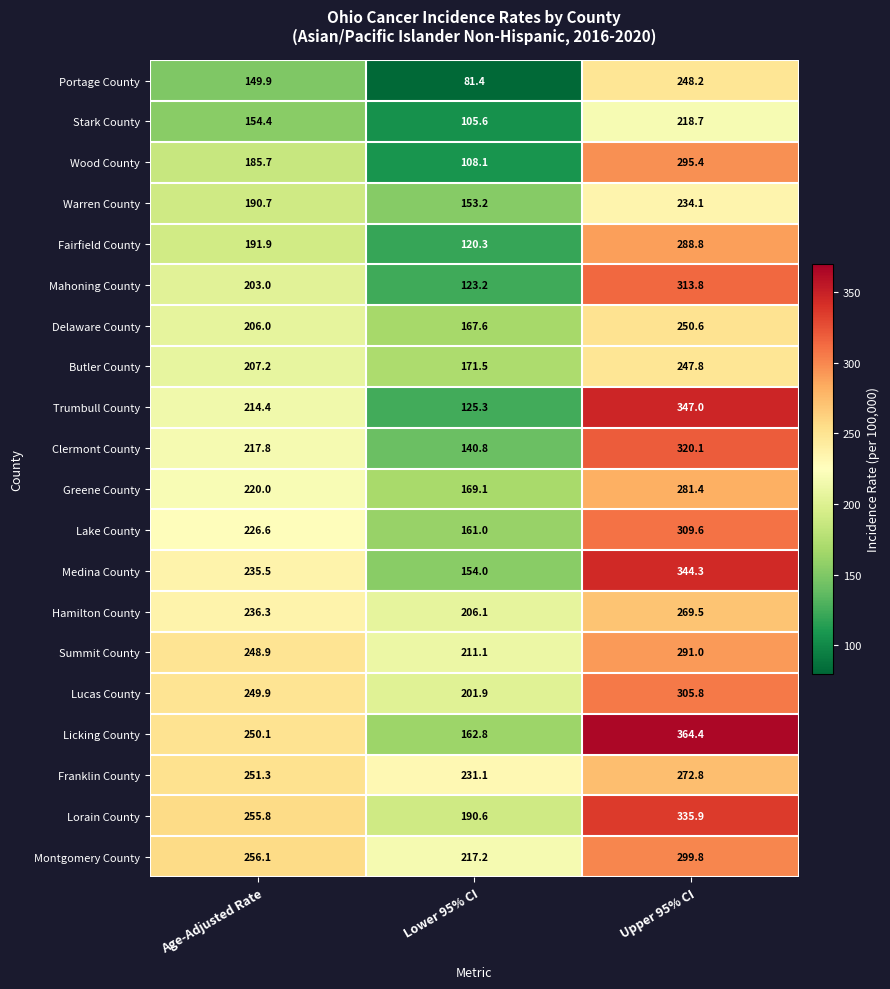

What is the minimum value shown in the chart?

81.4